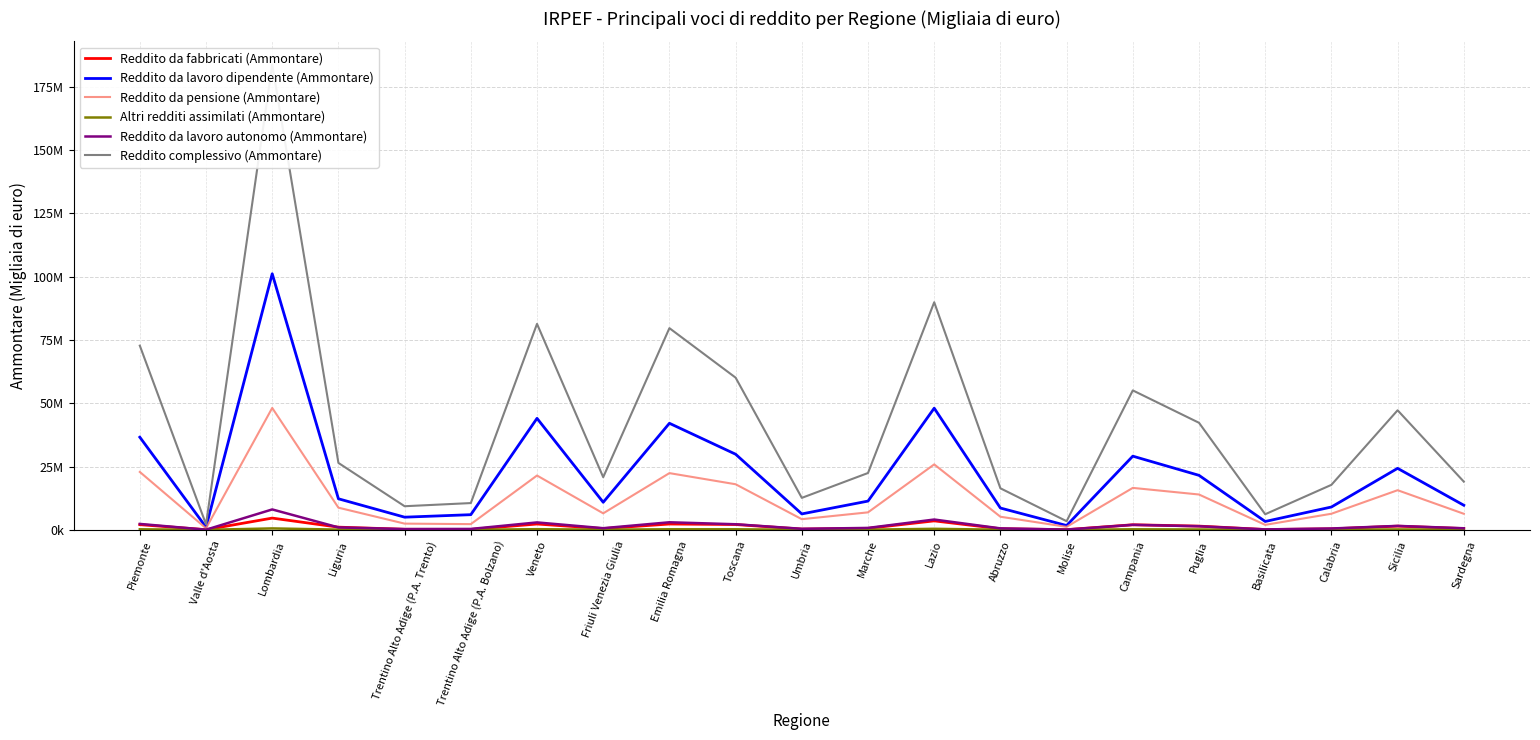

At how many categories does at least one series exceed 32434252?

9